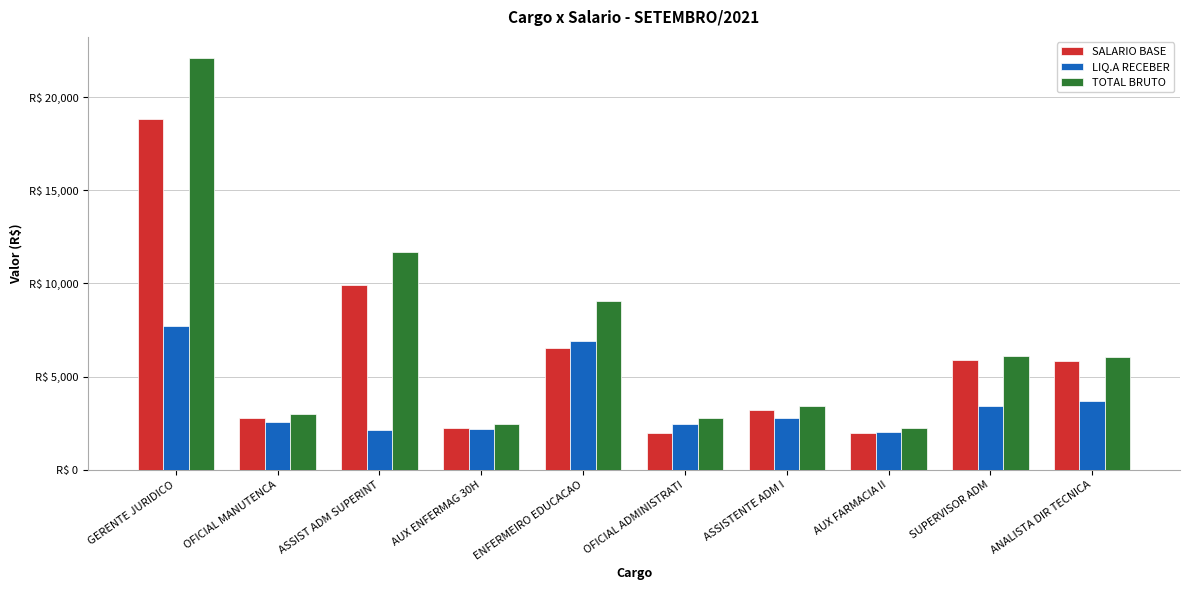

Reading left to right, extract all data points from this chart.

SALARIO BASE: GERENTE JURIDICO=18823.3	OFICIAL MANUTENCA=2773.5	ASSIST ADM SUPERINT=9889.8	AUX ENFERMAG 30H=2249.2	ENFERMEIRO EDUCACAO=6558.2	OFICIAL ADMINISTRATI=1996.5	ASSISTENTE ADM I=3216.7	AUX FARMACIA II=1996.5	SUPERVISOR ADM=5881.7	ANALISTA DIR TECNICA=5816.3
LIQ.A RECEBER: GERENTE JURIDICO=7695.4	OFICIAL MANUTENCA=2582.9	ASSIST ADM SUPERINT=2141.2	AUX ENFERMAG 30H=2197.4	ENFERMEIRO EDUCACAO=6928.6	OFICIAL ADMINISTRATI=2439.6	ASSISTENTE ADM I=2777.0	AUX FARMACIA II=2018.5	SUPERVISOR ADM=3442.2	ANALISTA DIR TECNICA=3685.8
TOTAL BRUTO: GERENTE JURIDICO=22124.5	OFICIAL MANUTENCA=2993.5	ASSIST ADM SUPERINT=11682.4	AUX ENFERMAG 30H=2469.2	ENFERMEIRO EDUCACAO=9037.6	OFICIAL ADMINISTRATI=2770.2	ASSISTENTE ADM I=3436.7	AUX FARMACIA II=2216.5	SUPERVISOR ADM=6101.7	ANALISTA DIR TECNICA=6036.3